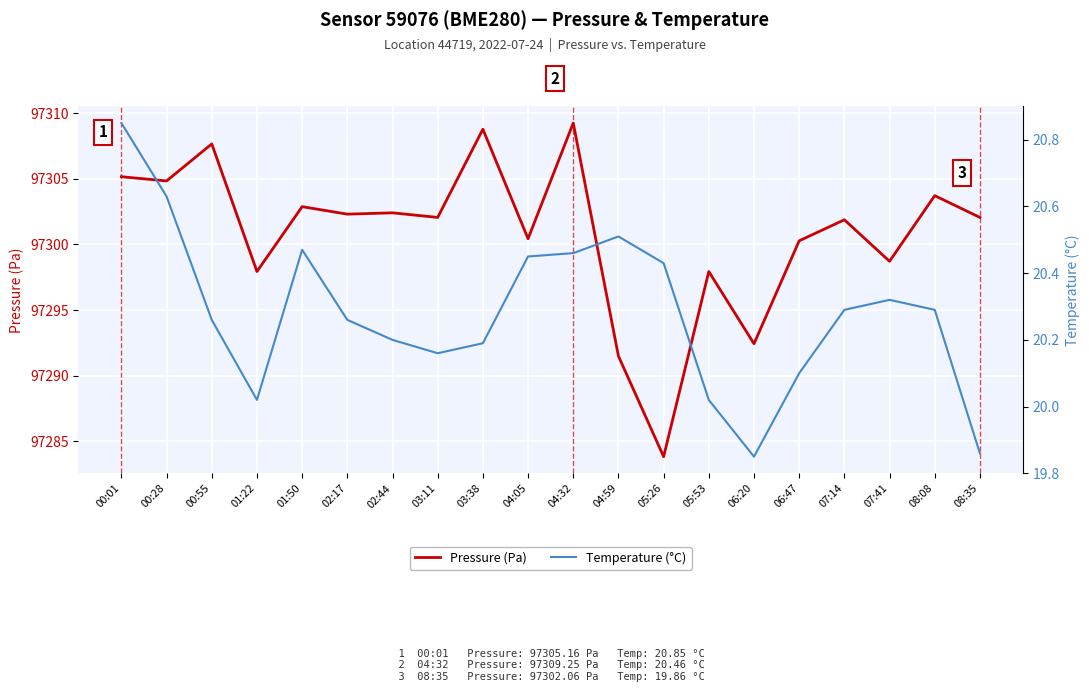

What is the sum of the Temperature (°C) values at 01:22 and 04:32?

40.5